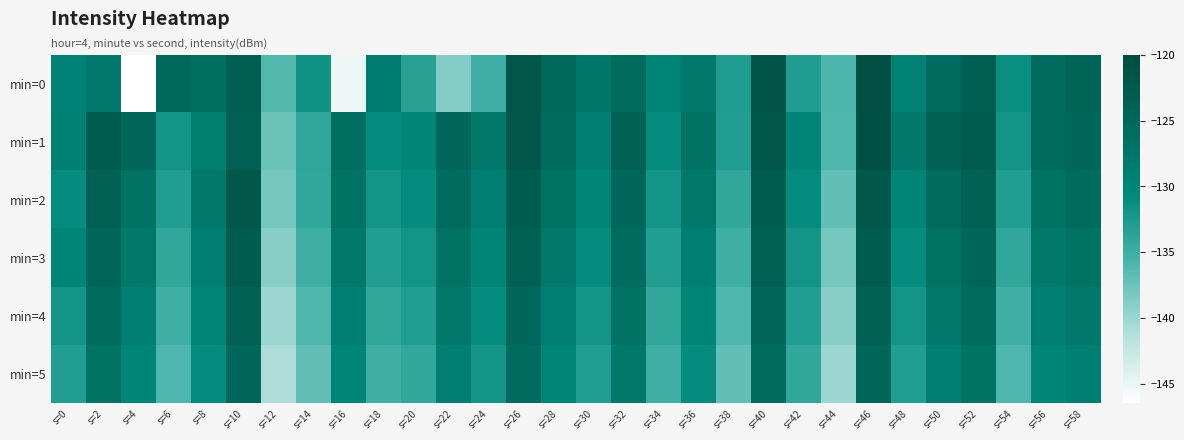

Reading left to right, list all the values displayed in this chart.

min=0: s=0=-129.8	s=2=-128.1	s=4=-146.5	s=6=-125.3	s=8=-126.3	s=10=-123.6	s=12=-136.2	s=14=-131.6	s=16=-145.2	s=18=-128.8	s=20=-133.4	s=22=-138.8	s=24=-135.0	s=26=-121.9	s=28=-125.4	s=30=-127.7	s=32=-125.6	s=34=-129.9	s=36=-128.2	s=38=-132.9	s=40=-121.7	s=42=-132.9	s=44=-135.9	s=46=-120.5	s=48=-129.3	s=50=-125.9	s=52=-123.5	s=54=-131.2	s=56=-125.7	s=58=-124.4
min=1: s=0=-129.2	s=2=-123.2	s=4=-124.9	s=6=-132.0	s=8=-129.0	s=10=-123.8	s=12=-137.5	s=14=-134.0	s=16=-126.3	s=18=-131.0	s=20=-130.0	s=22=-125.0	s=24=-128.0	s=26=-122.0	s=28=-126.0	s=30=-129.0	s=32=-124.0	s=34=-131.0	s=36=-127.0	s=38=-133.0	s=40=-122.0	s=42=-130.0	s=44=-136.0	s=46=-121.0	s=48=-128.0	s=50=-124.0	s=52=-123.0	s=54=-132.0	s=56=-126.0	s=58=-125.0
min=2: s=0=-131.0	s=2=-124.0	s=4=-127.0	s=6=-133.0	s=8=-128.0	s=10=-122.0	s=12=-138.0	s=14=-134.0	s=16=-127.0	s=18=-132.0	s=20=-131.0	s=22=-126.0	s=24=-129.0	s=26=-123.0	s=28=-127.0	s=30=-130.0	s=32=-125.0	s=34=-132.0	s=36=-128.0	s=38=-134.0	s=40=-123.0	s=42=-131.0	s=44=-137.0	s=46=-122.0	s=48=-130.0	s=50=-126.0	s=52=-124.0	s=54=-133.0	s=56=-127.0	s=58=-126.0
min=3: s=0=-130.0	s=2=-125.0	s=4=-128.0	s=6=-134.0	s=8=-129.0	s=10=-123.0	s=12=-139.0	s=14=-135.0	s=16=-128.0	s=18=-133.0	s=20=-132.0	s=22=-127.0	s=24=-130.0	s=26=-124.0	s=28=-128.0	s=30=-131.0	s=32=-126.0	s=34=-133.0	s=36=-129.0	s=38=-135.0	s=40=-124.0	s=42=-132.0	s=44=-138.0	s=46=-123.0	s=48=-131.0	s=50=-127.0	s=52=-125.0	s=54=-134.0	s=56=-128.0	s=58=-127.0
min=4: s=0=-132.0	s=2=-126.0	s=4=-129.0	s=6=-135.0	s=8=-130.0	s=10=-124.0	s=12=-140.0	s=14=-136.0	s=16=-129.0	s=18=-134.0	s=20=-133.0	s=22=-128.0	s=24=-131.0	s=26=-125.0	s=28=-129.0	s=30=-132.0	s=32=-127.0	s=34=-134.0	s=36=-130.0	s=38=-136.0	s=40=-125.0	s=42=-133.0	s=44=-139.0	s=46=-124.0	s=48=-132.0	s=50=-128.0	s=52=-126.0	s=54=-135.0	s=56=-129.0	s=58=-128.0
min=5: s=0=-133.0	s=2=-127.0	s=4=-130.0	s=6=-136.0	s=8=-131.0	s=10=-125.0	s=12=-141.0	s=14=-137.0	s=16=-130.0	s=18=-135.0	s=20=-134.0	s=22=-129.0	s=24=-132.0	s=26=-126.0	s=28=-130.0	s=30=-133.0	s=32=-128.0	s=34=-135.0	s=36=-131.0	s=38=-137.0	s=40=-126.0	s=42=-134.0	s=44=-140.0	s=46=-125.0	s=48=-133.0	s=50=-129.0	s=52=-127.0	s=54=-136.0	s=56=-130.0	s=58=-129.0